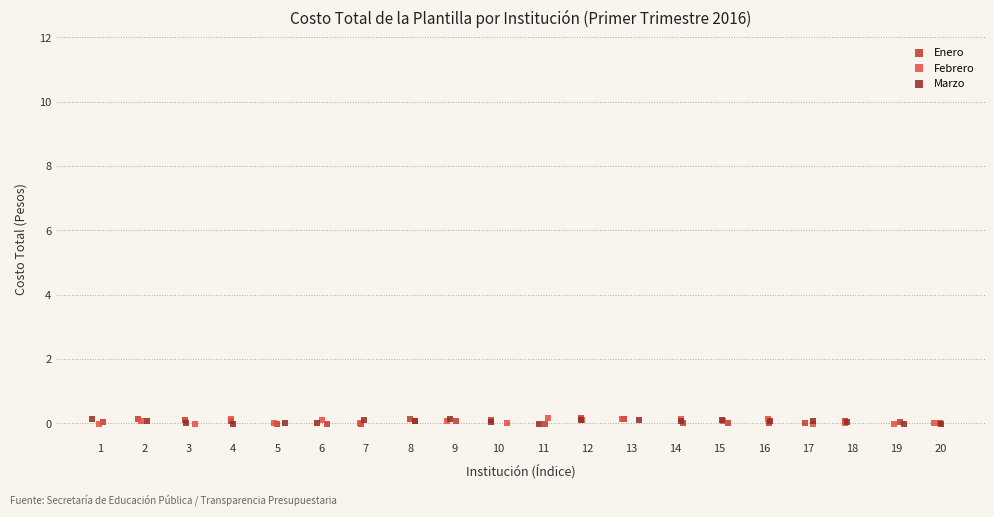

What are all the series names shown in the legend?

Enero, Febrero, Marzo